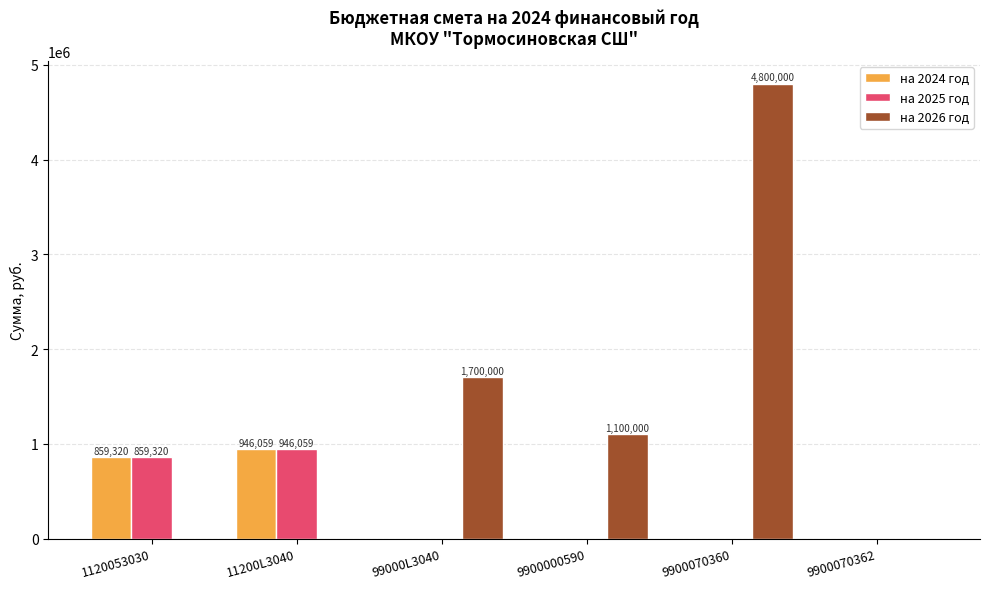

What is the total value across all series at 9900070360?

4800000.0